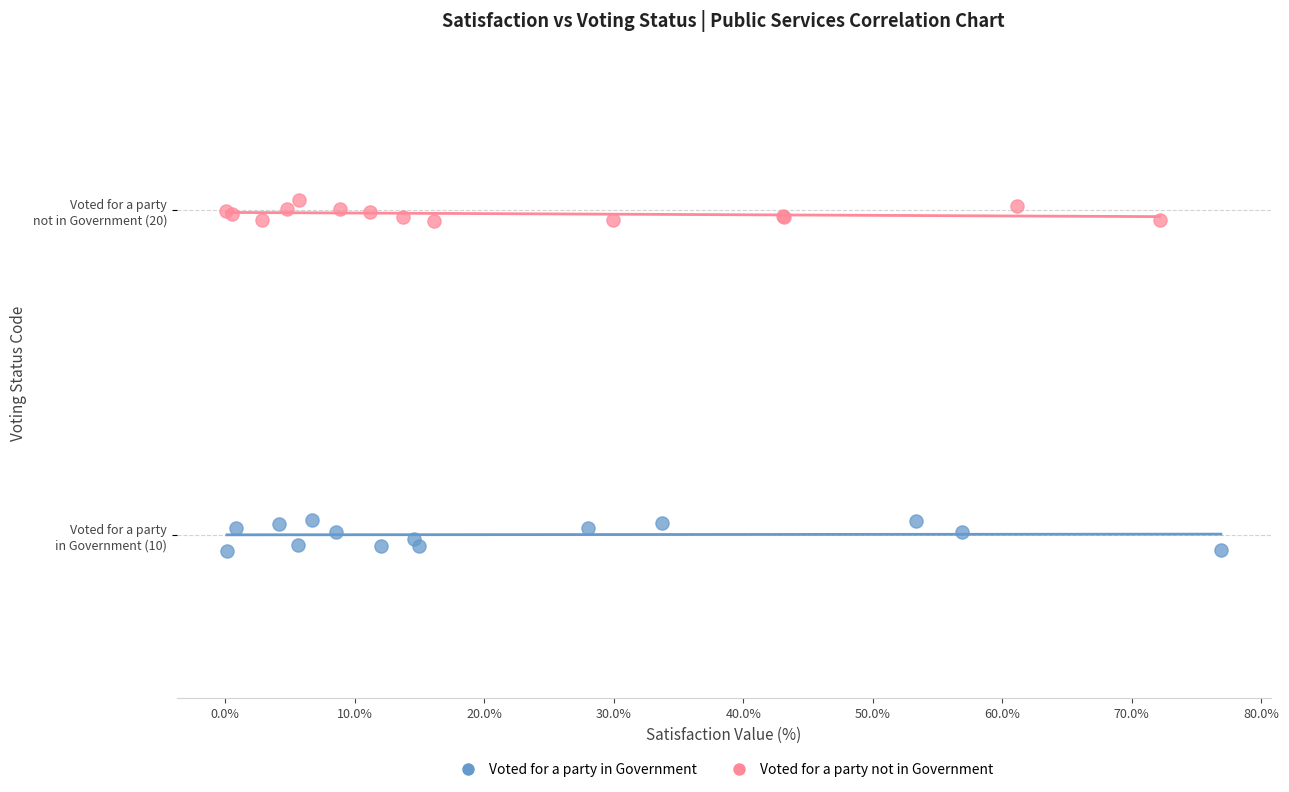

Which series contains the lowest Y value?

Voted for a party in Government